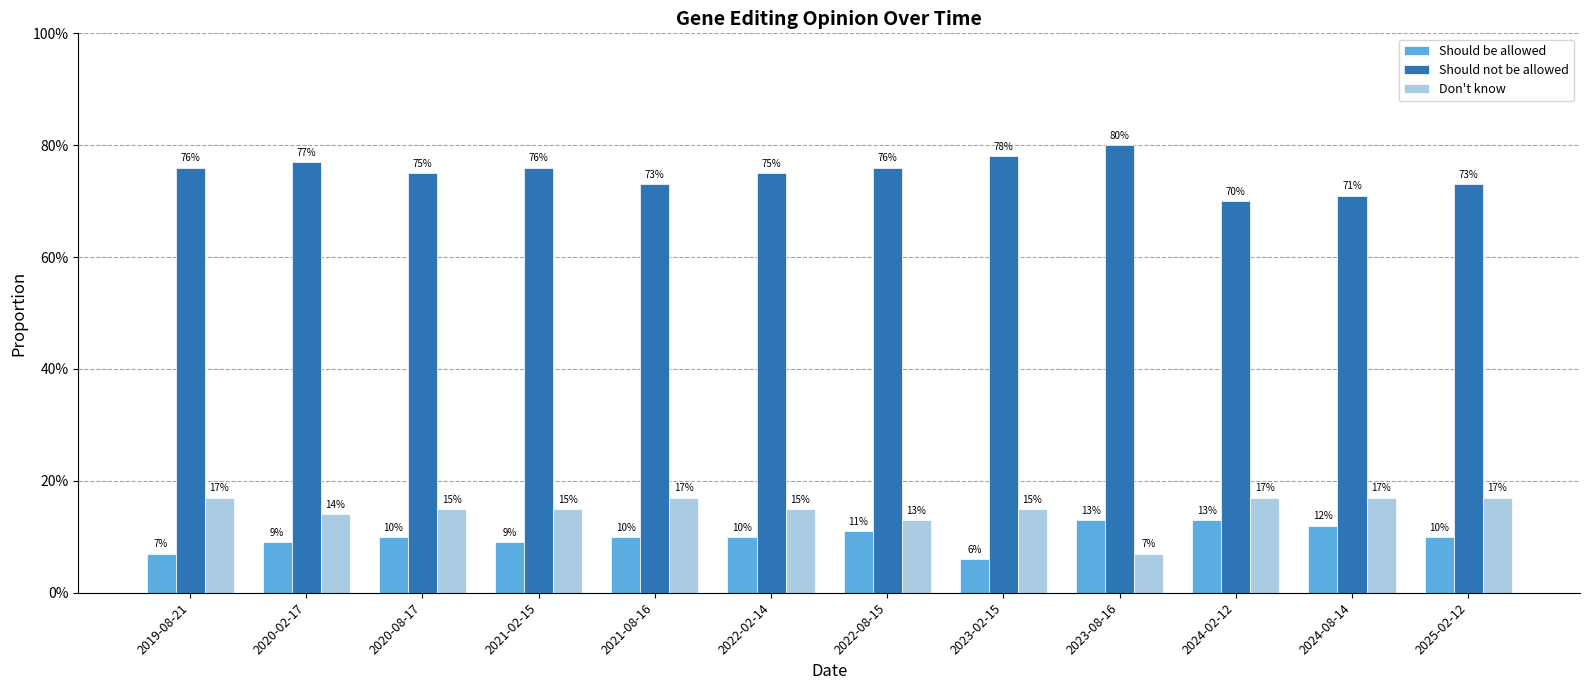

How many Don't know values are between 0 and 1?

12